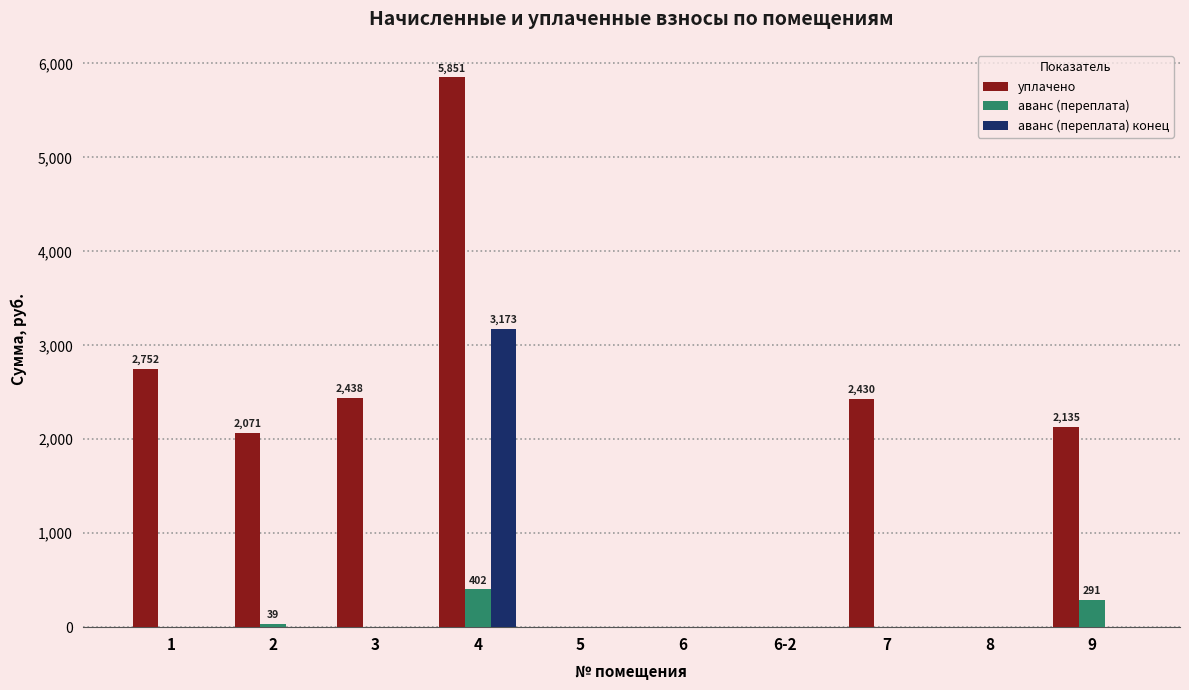

Which series changed the most between 1 and 6?

уплачено